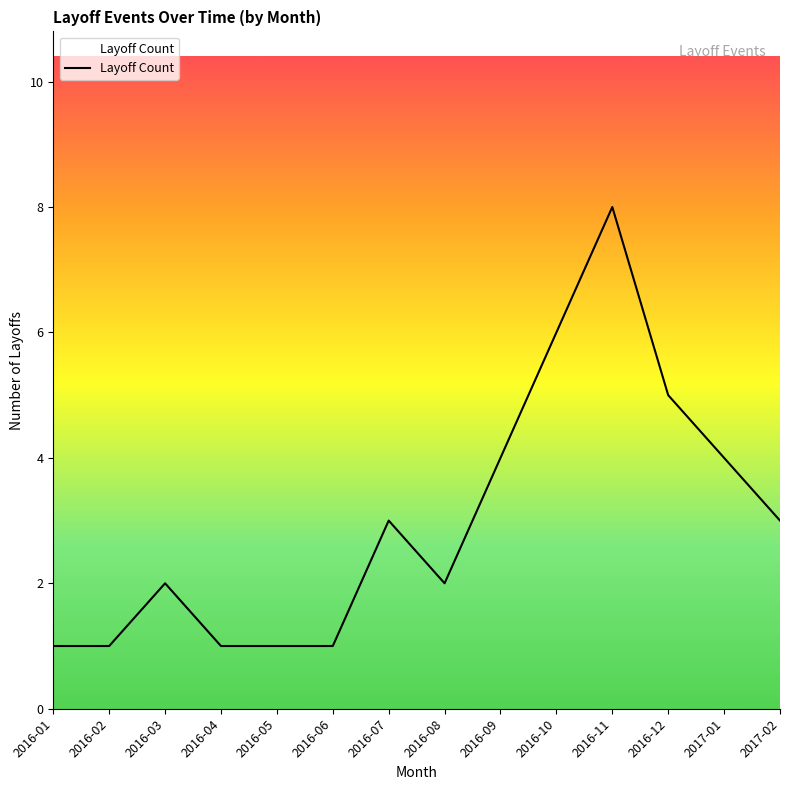

The value at 2016-02 is 1. True or false?

True